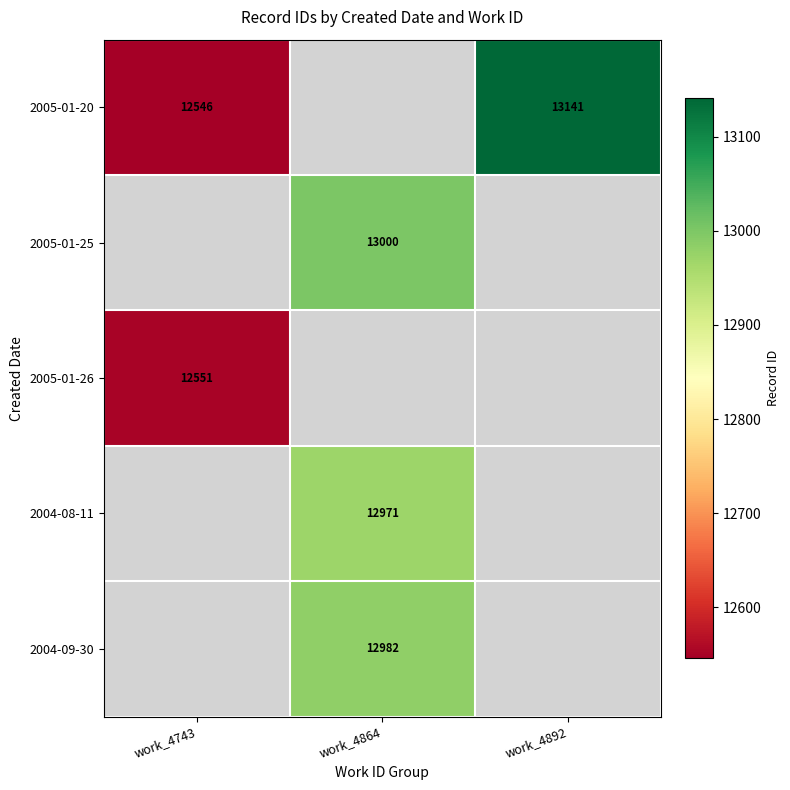

True or false: 2004-09-30 has a value of 12982 at work_4864.

True